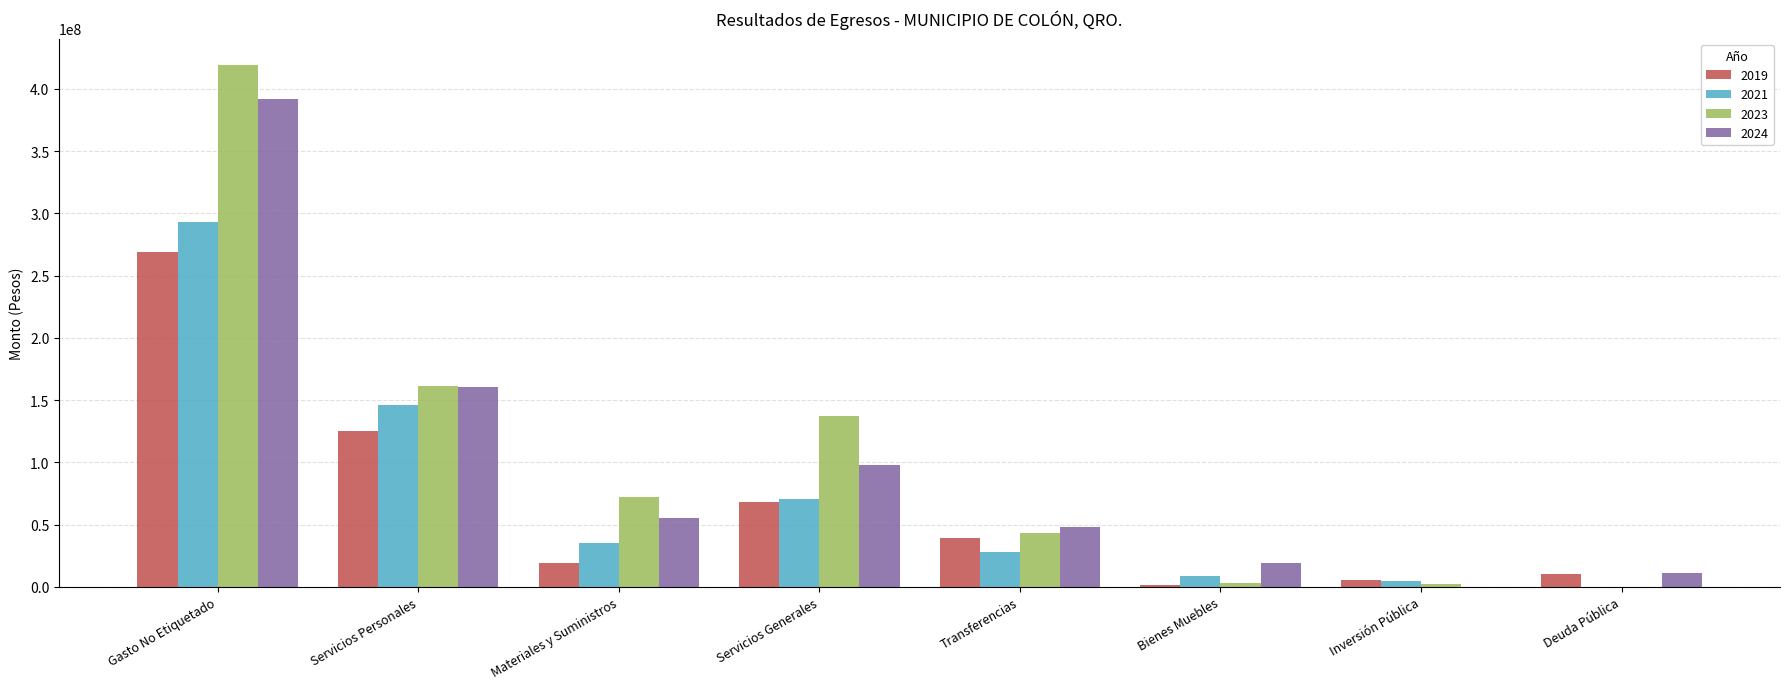

What is the total value across all series at Servicios Generales?

374456139.6